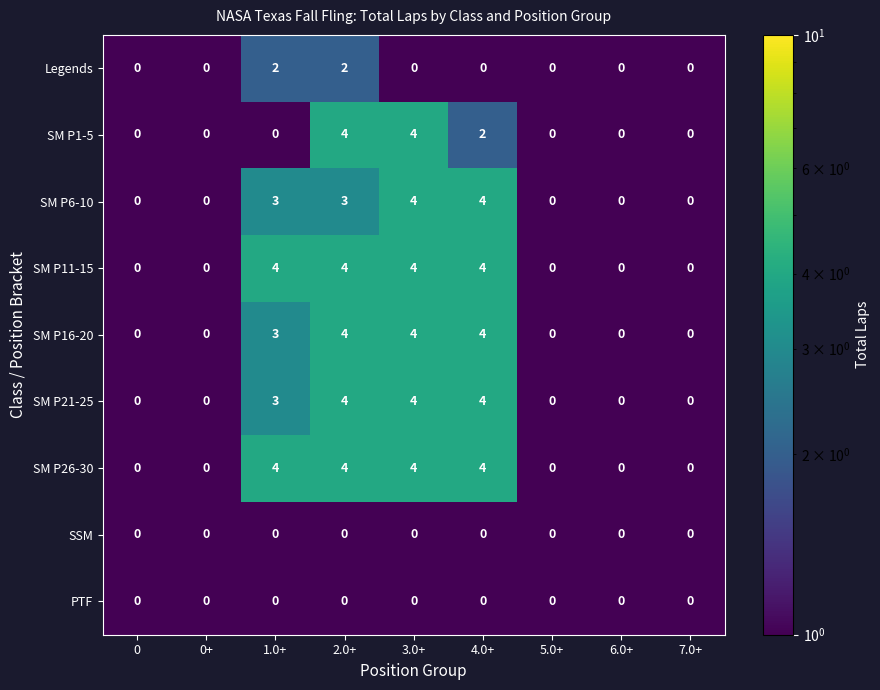

Is it true that SM P11-15 equals 6 at 4.0+?

False